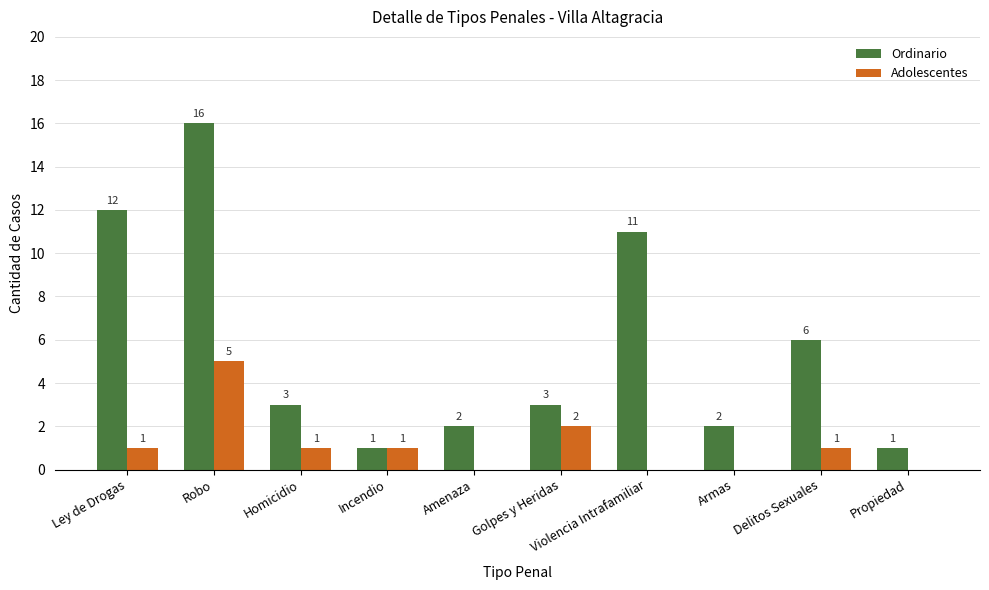

What is the spread (max minus min) of values at Amenaza?

2